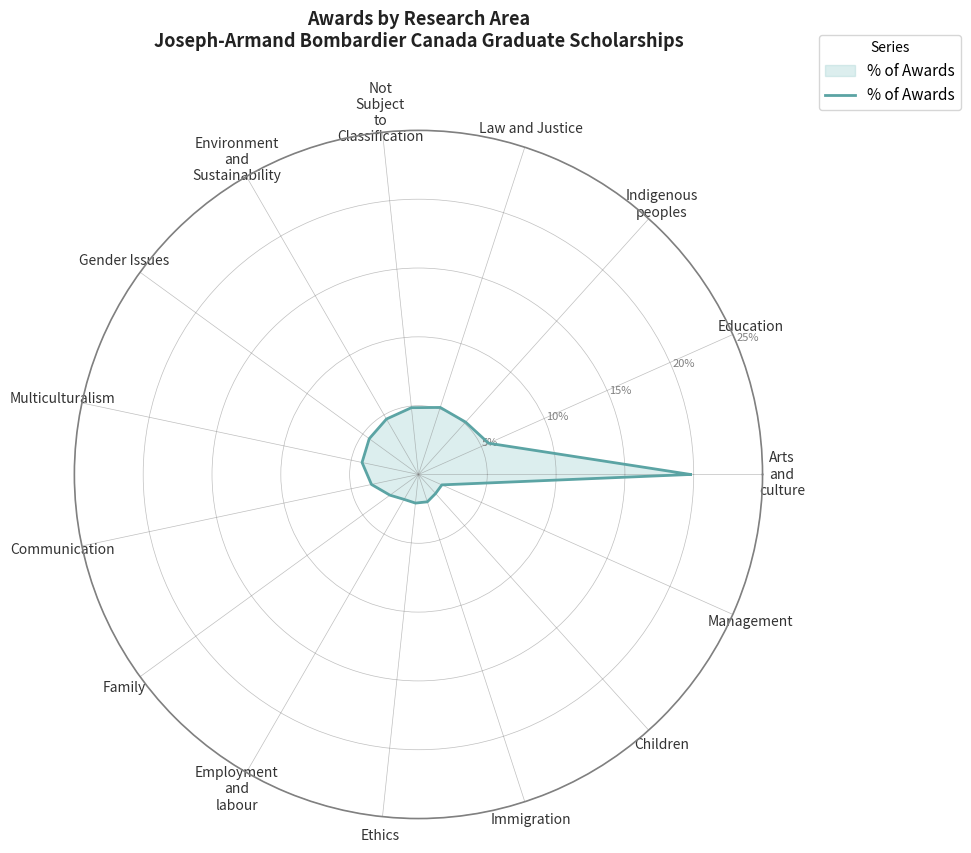

How many lines are shown in the chart?

1